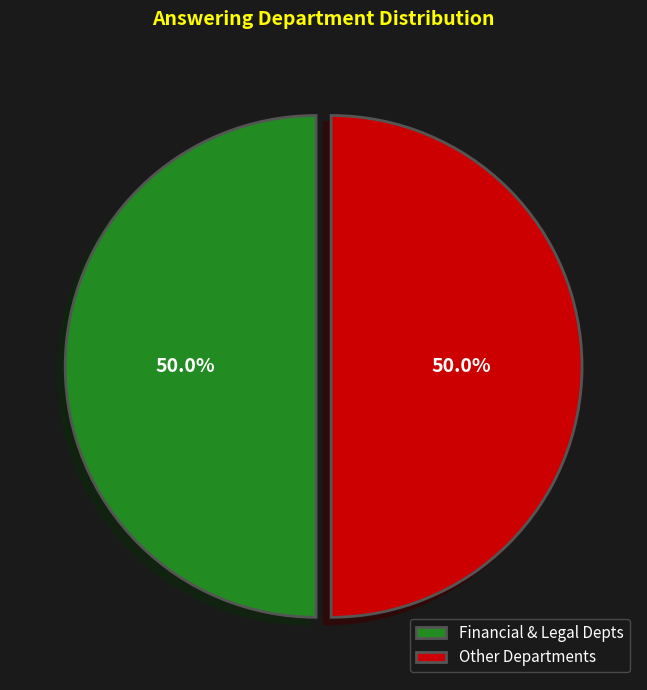

Combined, do Financial & Legal Depts and Other Departments account for over 50%?

Yes